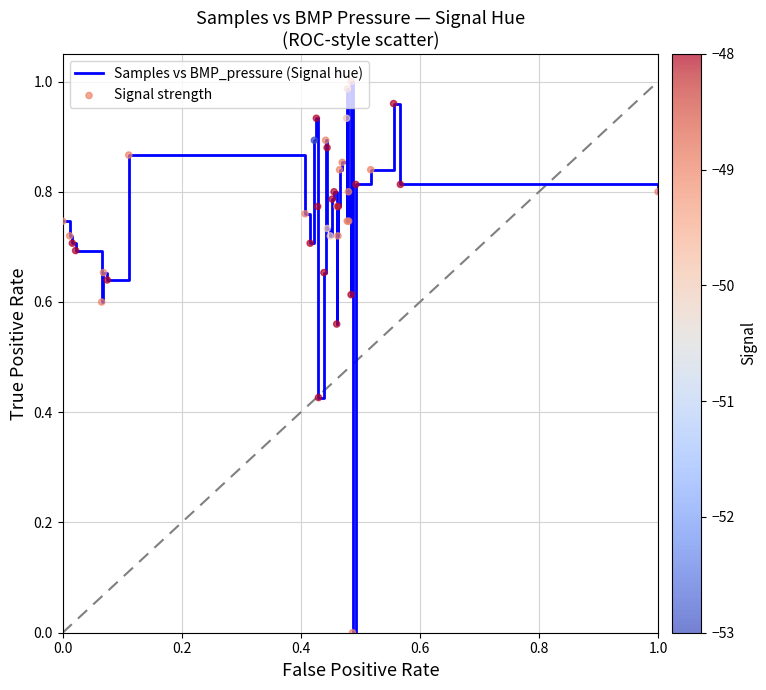

How many lines are shown in the chart?

1